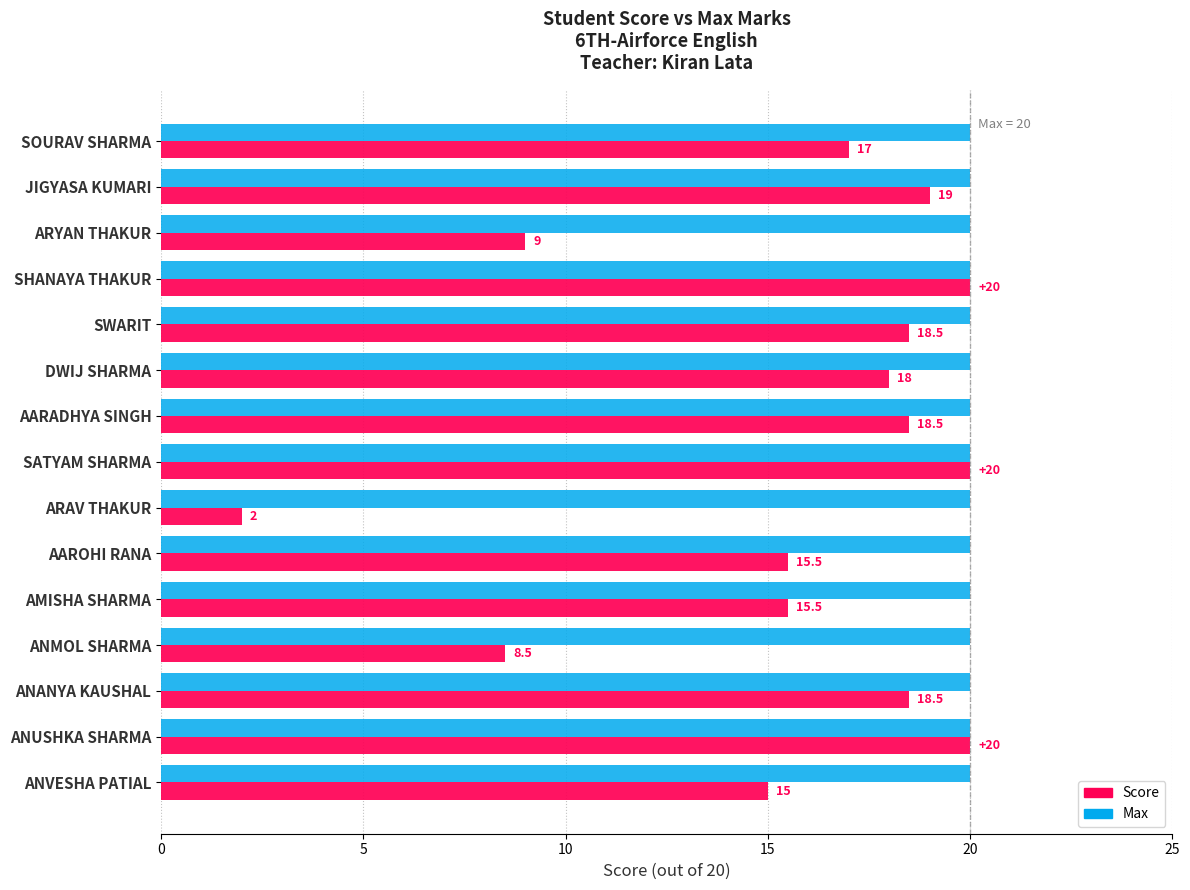

What value does the Score series have at AAROHI RANA?

15.5